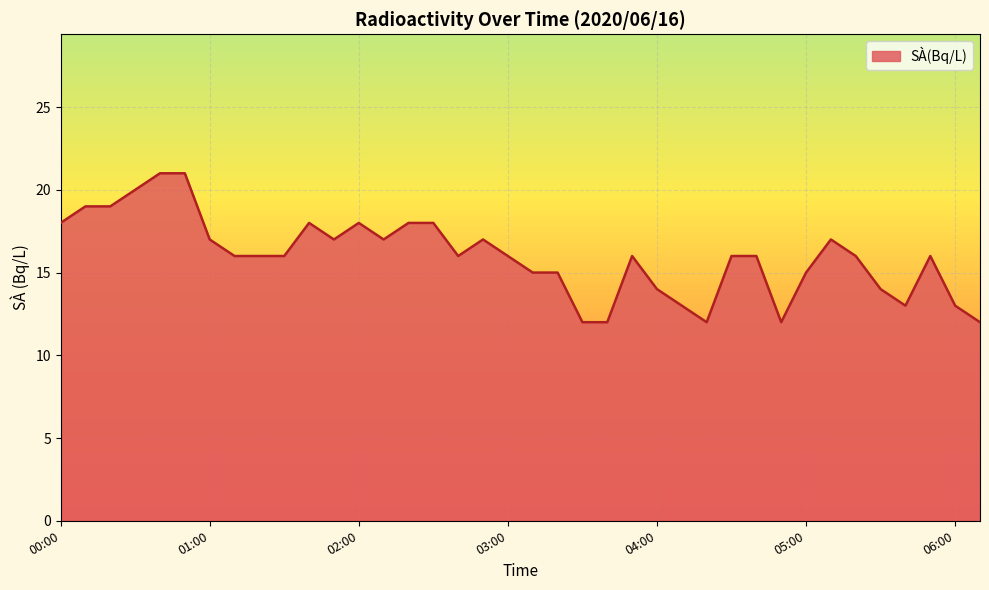

What is the greatest value displayed?

21